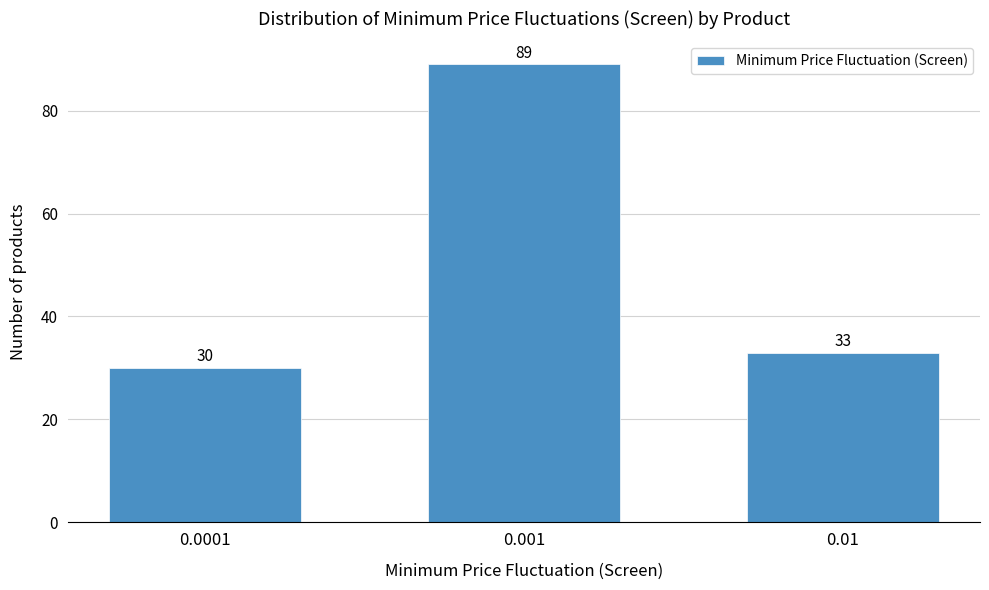

Reading left to right, transcribe all the data shown in this chart.

30	89	33